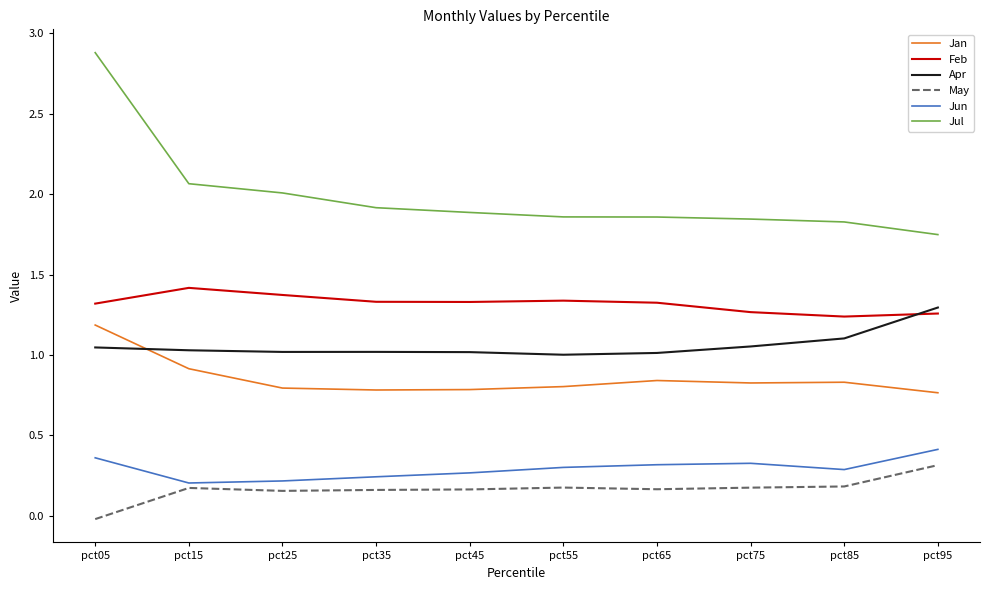

Which series has the widest spread of values?

Jul